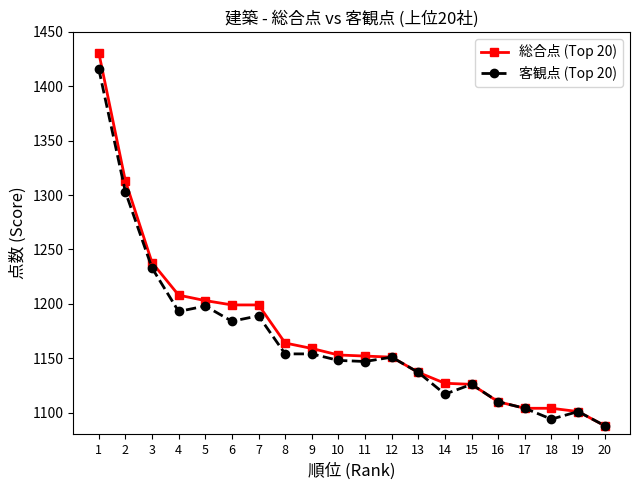

Is this an area chart (filled region under the line)?

No